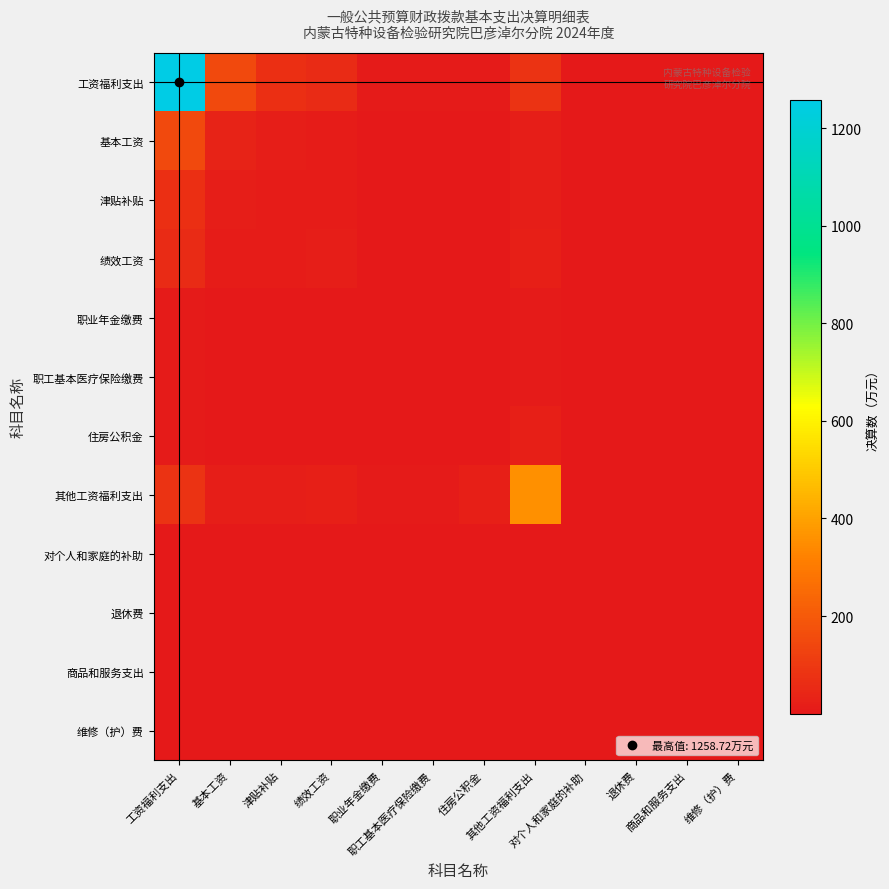

What is the greatest value displayed?

1258.7